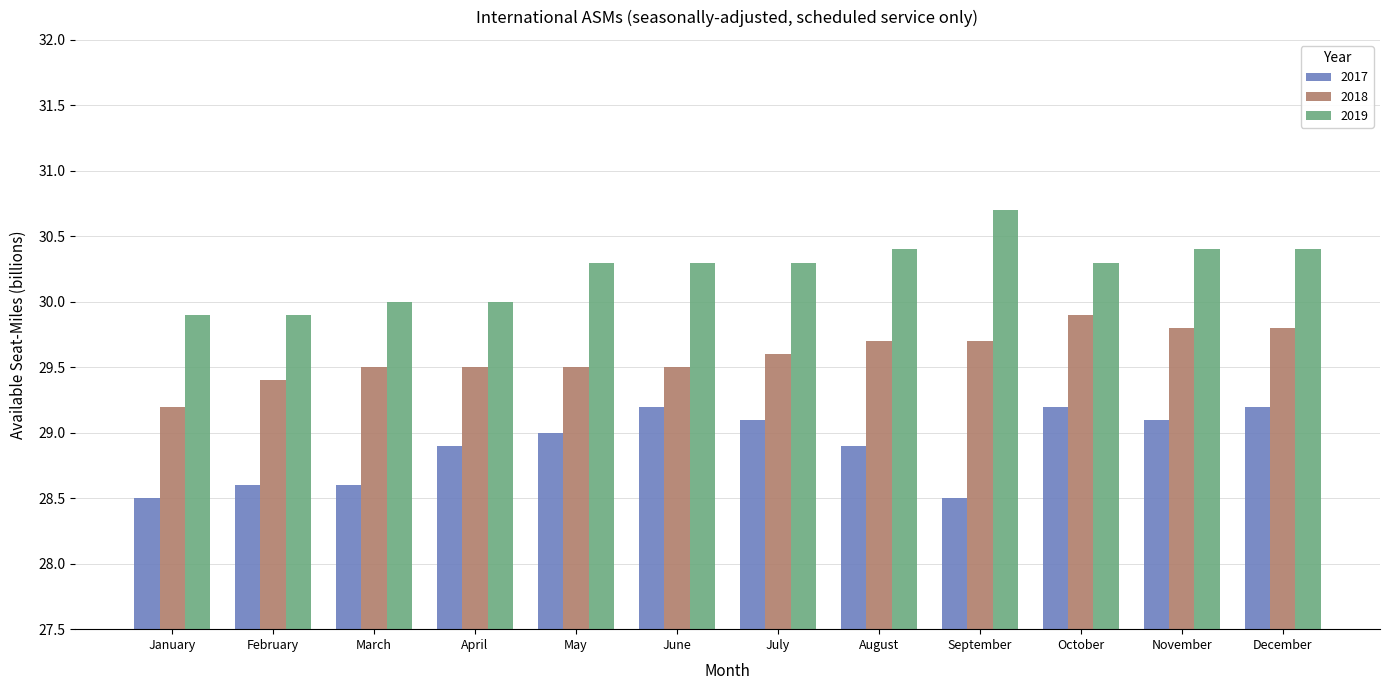

Is the value of 2018 at February greater than the value of 2019 at April?

No